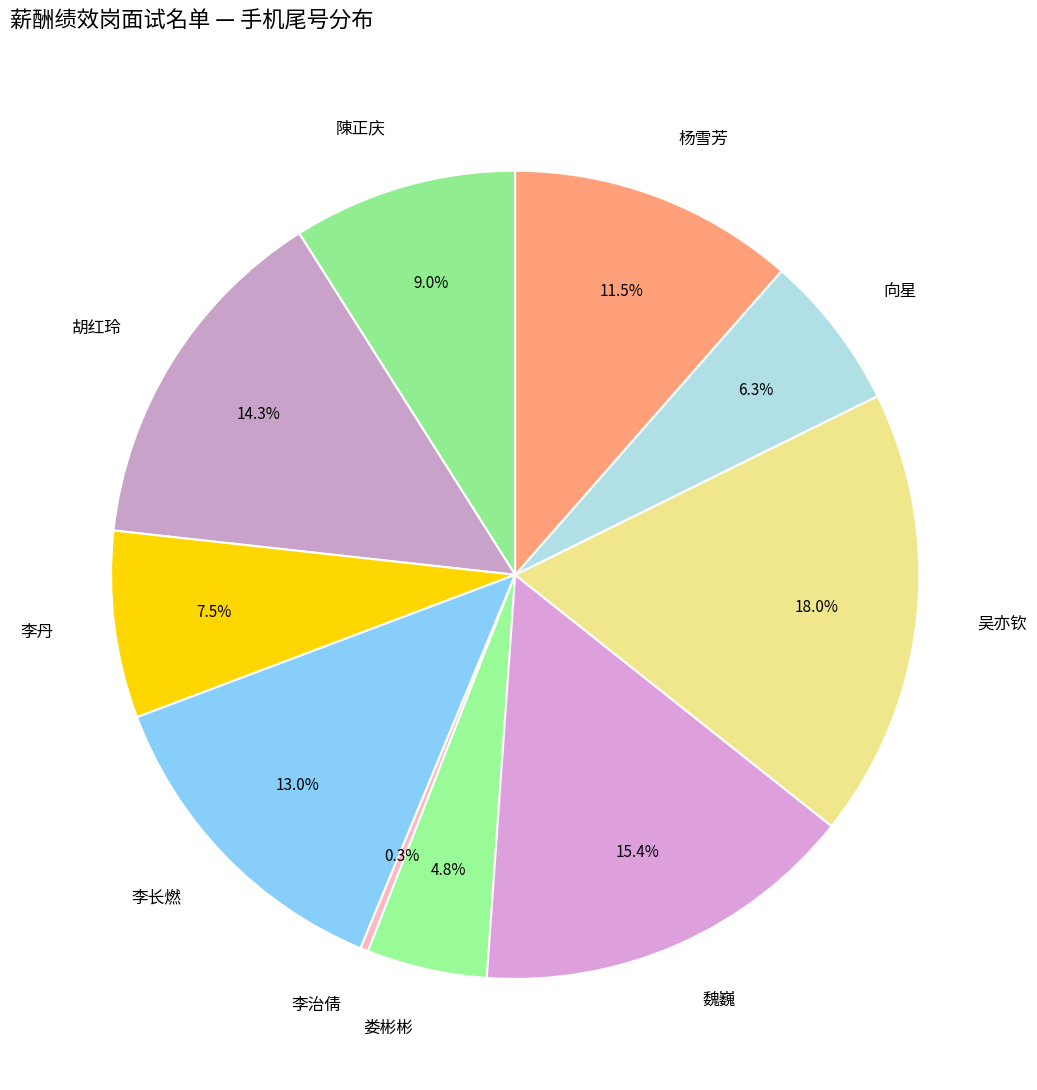

Count the number of slices in the pie.

10